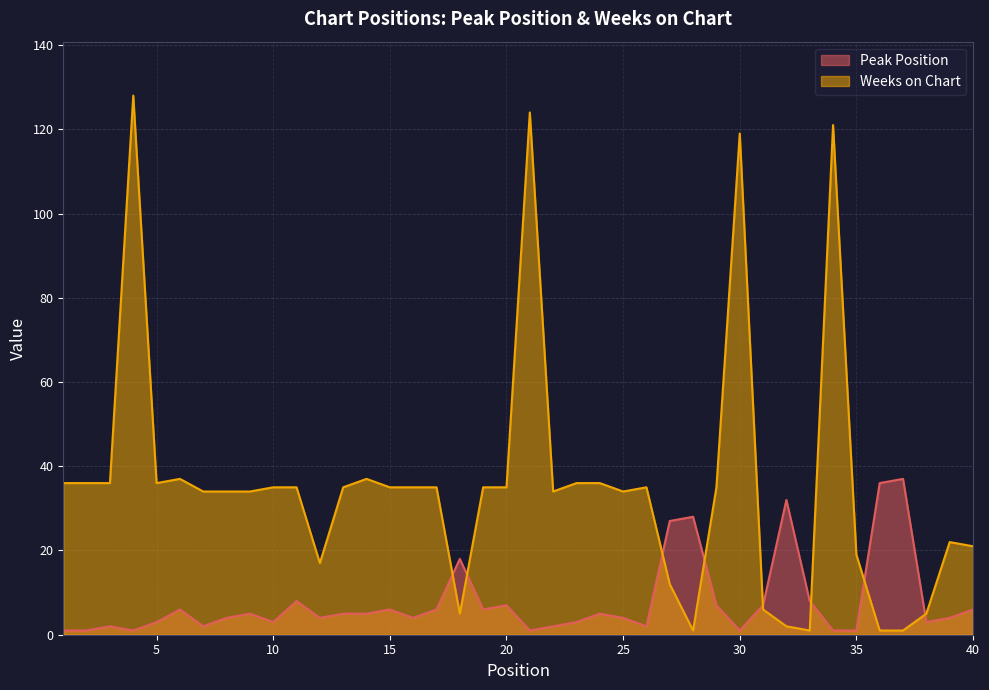

What are all the series names shown in the legend?

Peak Position, Weeks on Chart